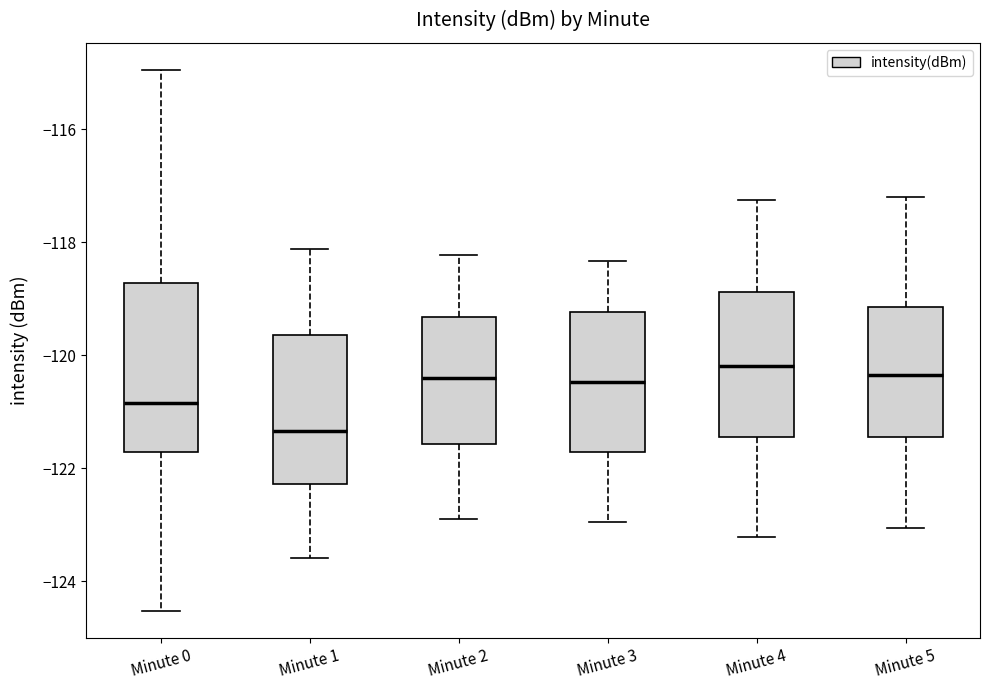

Reading left to right, read every box against the y-axis: the position of its median line, the range the box covers, and the ends of its whiskers. The values are not printed on the chart, so give them approximately, as read against the axis.

Minute 0: median -120.8, box -121.8 to -118.8, whiskers -124.6 to -115.0
Minute 1: median -121.4, box -122.2 to -119.6, whiskers -123.6 to -118.2
Minute 2: median -120.4, box -121.6 to -119.4, whiskers -123.0 to -118.2
Minute 3: median -120.4, box -121.8 to -119.2, whiskers -123.0 to -118.4
Minute 4: median -120.2, box -121.4 to -118.8, whiskers -123.2 to -117.2
Minute 5: median -120.4, box -121.4 to -119.2, whiskers -123.0 to -117.2